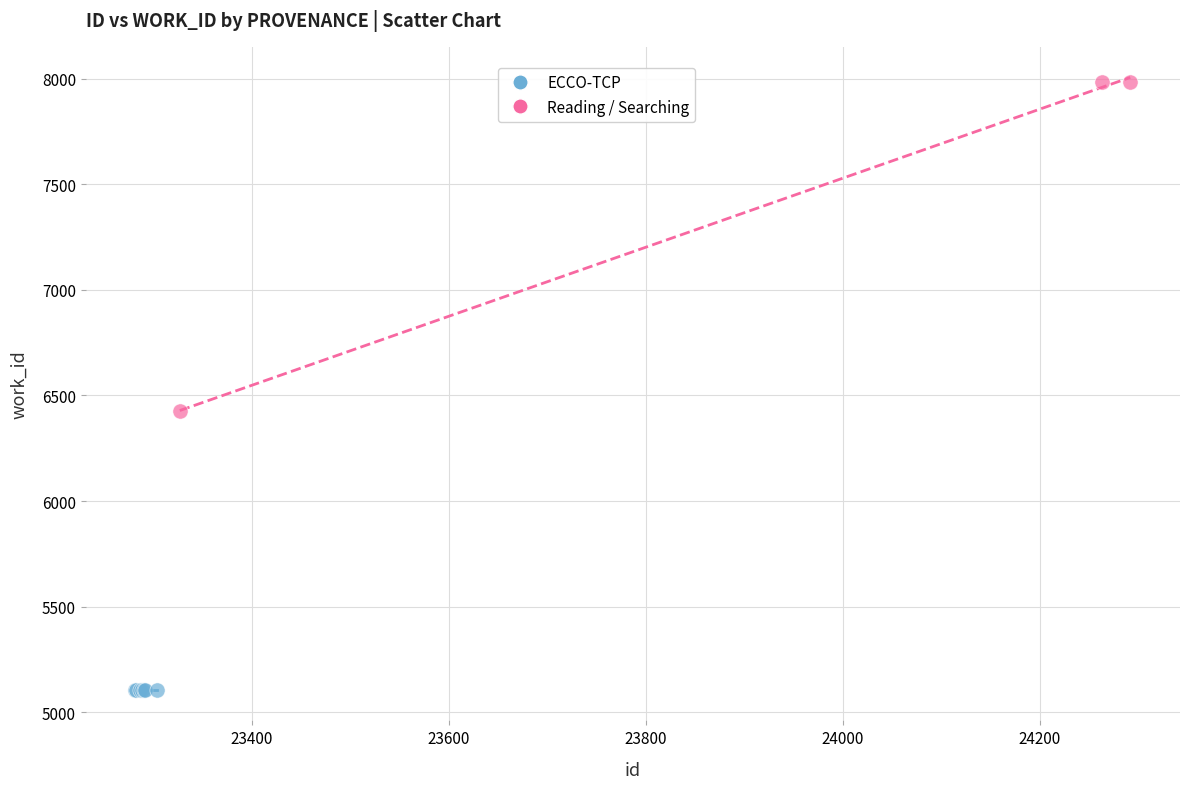

Which series reaches the minimum Y coordinate?

ECCO-TCP